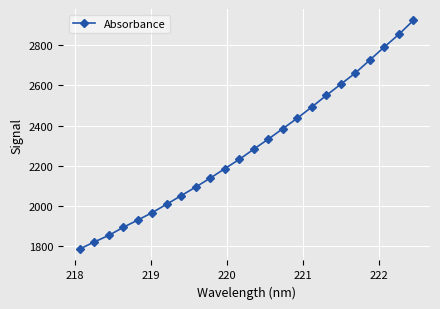

What is the value of the 1st point from the left?

1783.0